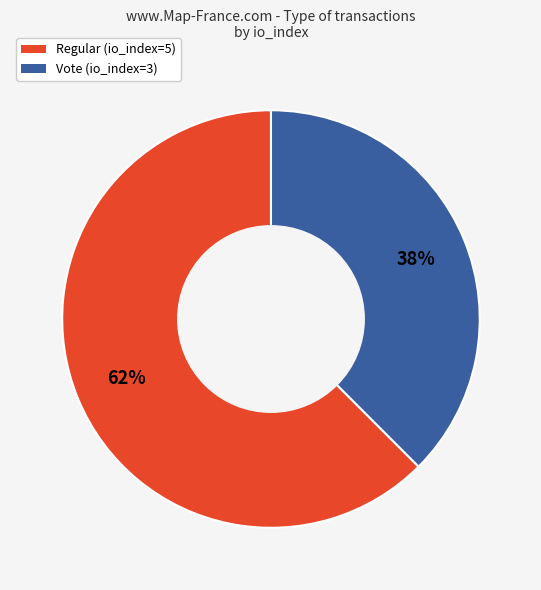

Combined, do Regular (io_index=5) and Vote (io_index=3) account for over 50%?

Yes